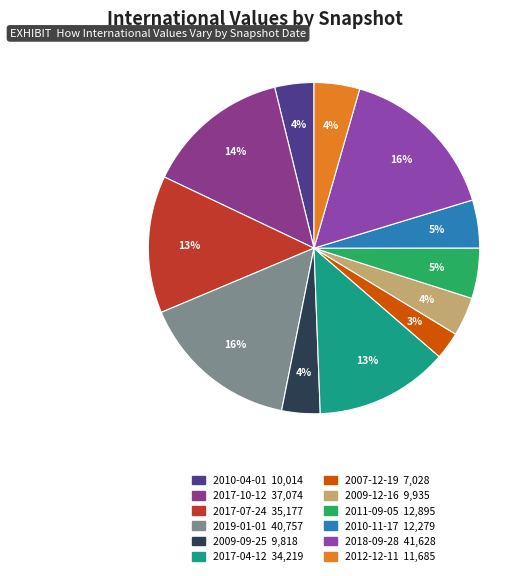

Combined, do 2009-09-25 and 2012-12-11 account for over 50%?

No